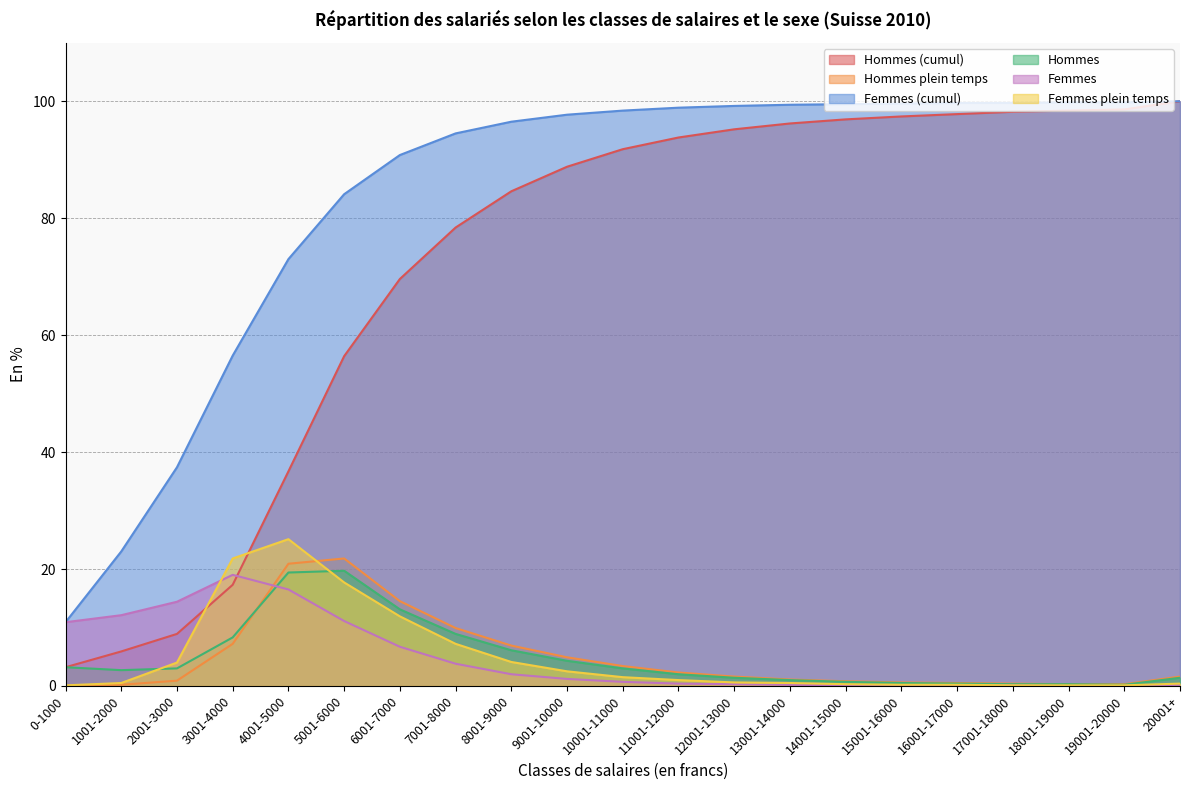

At which label is Hommes (cumul) closest to 51?

5001-6000